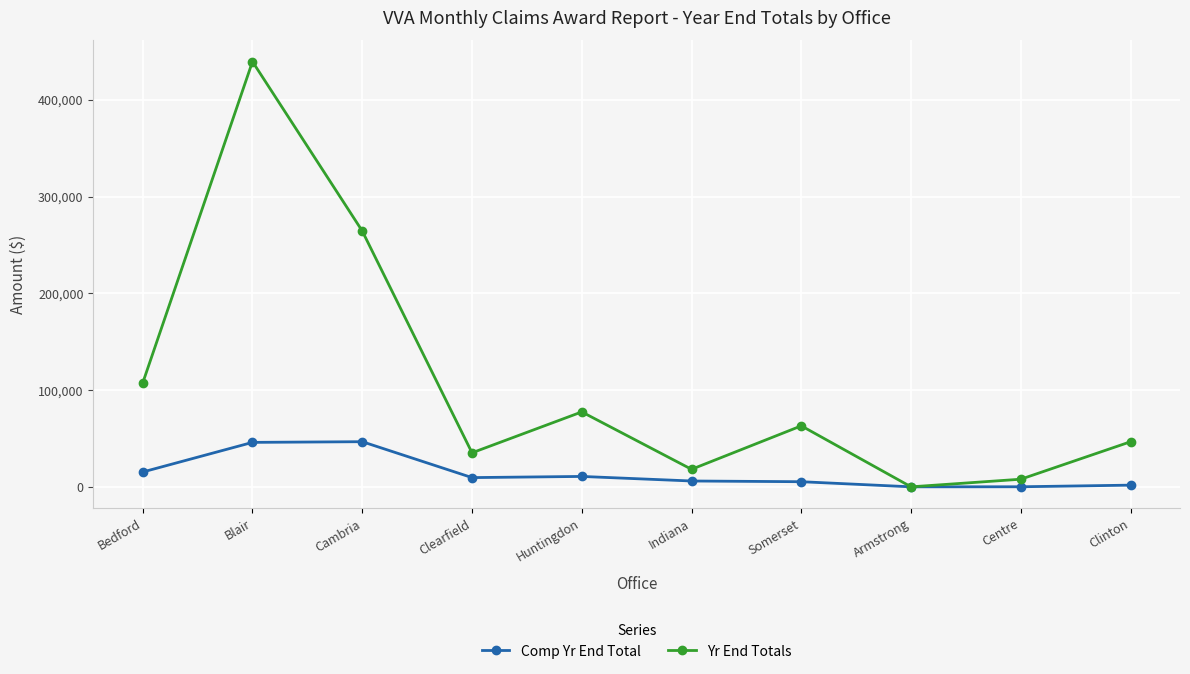

At which category is the sum across all series the highest?

Blair